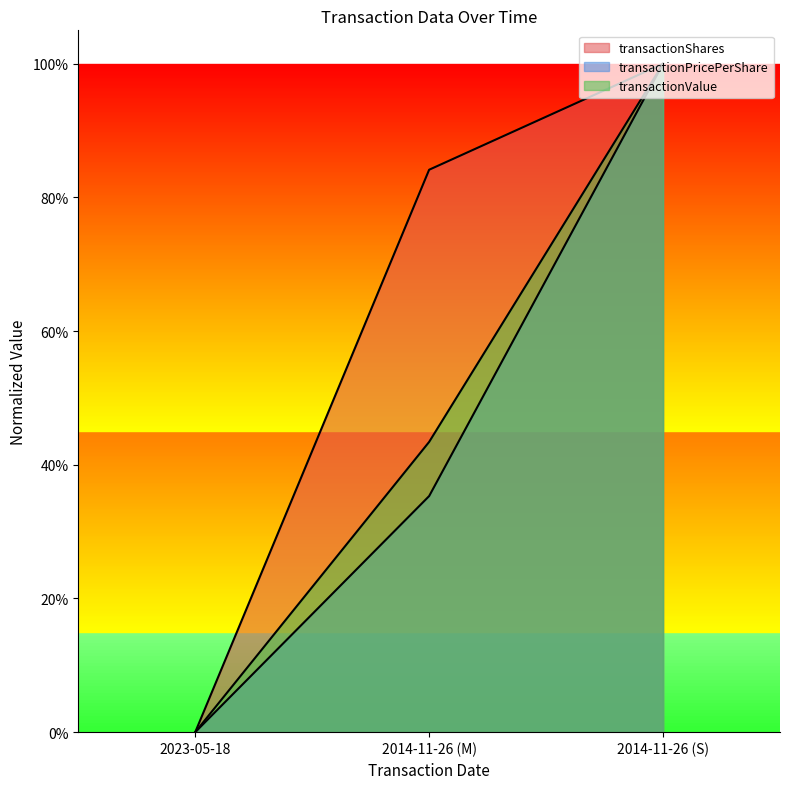

Reading left to right, transcribe all the data shown in this chart.

transactionShares: 2023-05-18=0.0	2014-11-26 (M)=0.8	2014-11-26 (S)=1.0
transactionPricePerShare: 2023-05-18=0.0	2014-11-26 (M)=0.4	2014-11-26 (S)=1.0
transactionValue: 2023-05-18=0.0	2014-11-26 (M)=0.4	2014-11-26 (S)=1.0